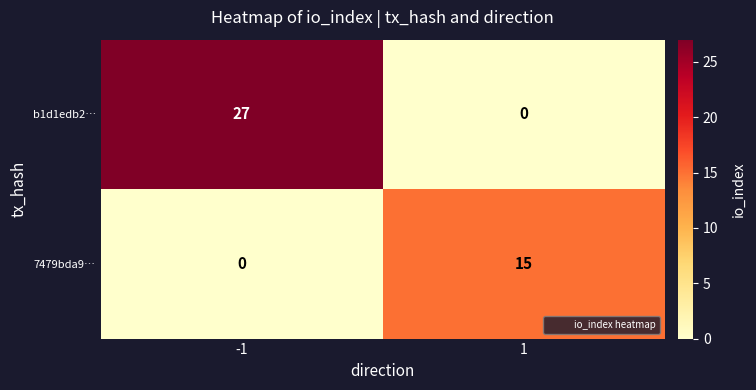

Read the 7479bda9… value at 1.

15